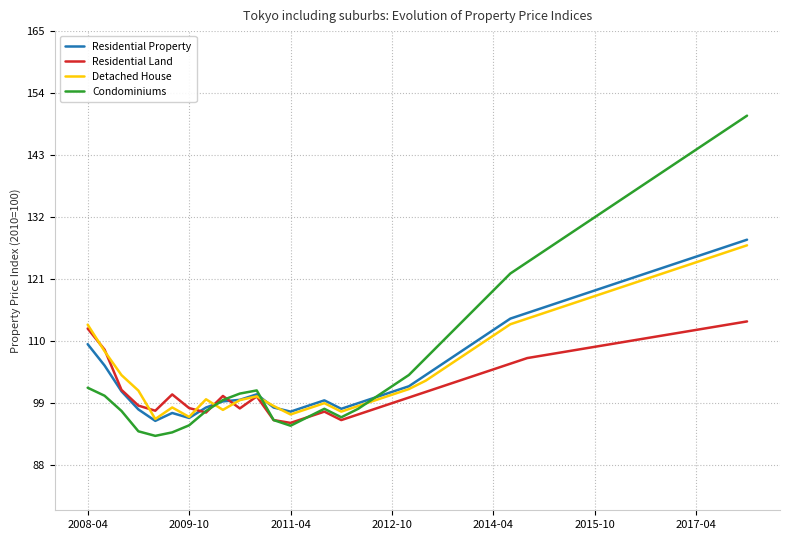

What is the minimum value shown in the chart?

93.2